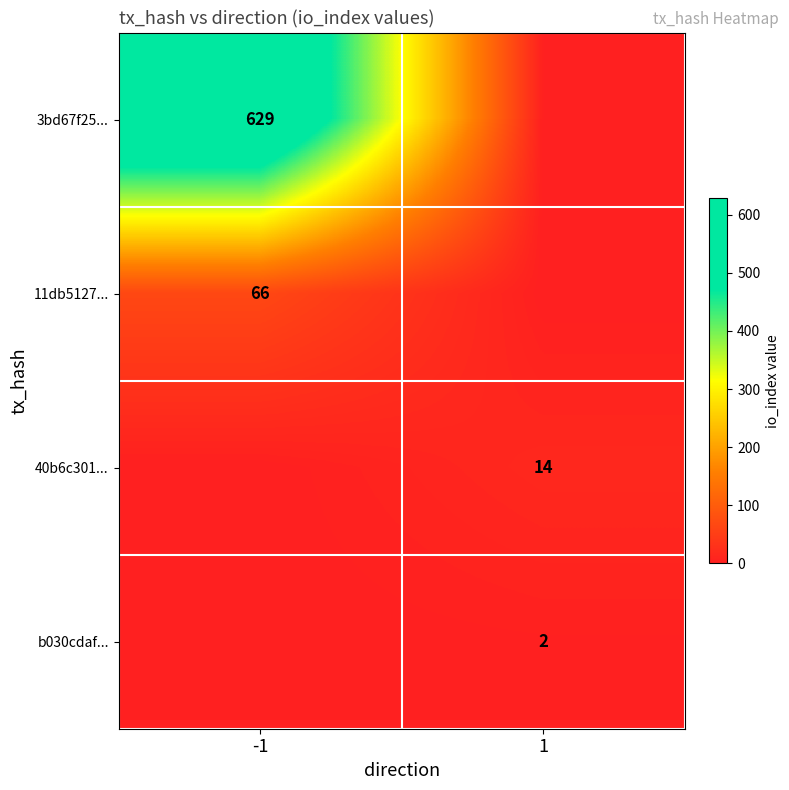

Is it true that 40b6c301... equals 14 at 1?

True